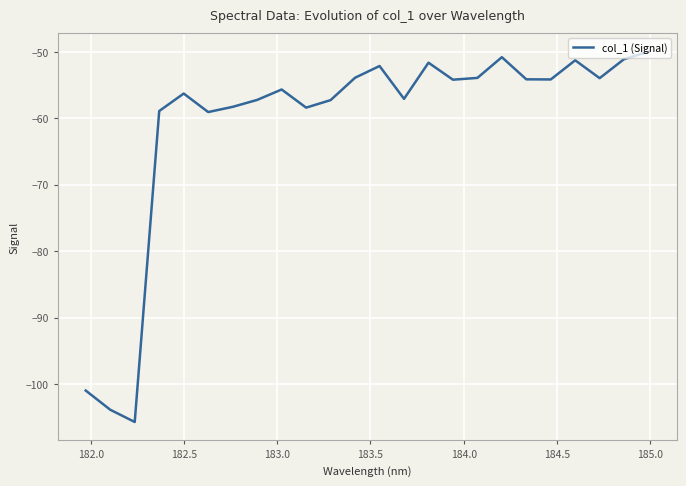

What is the greatest value displayed?

-50.0